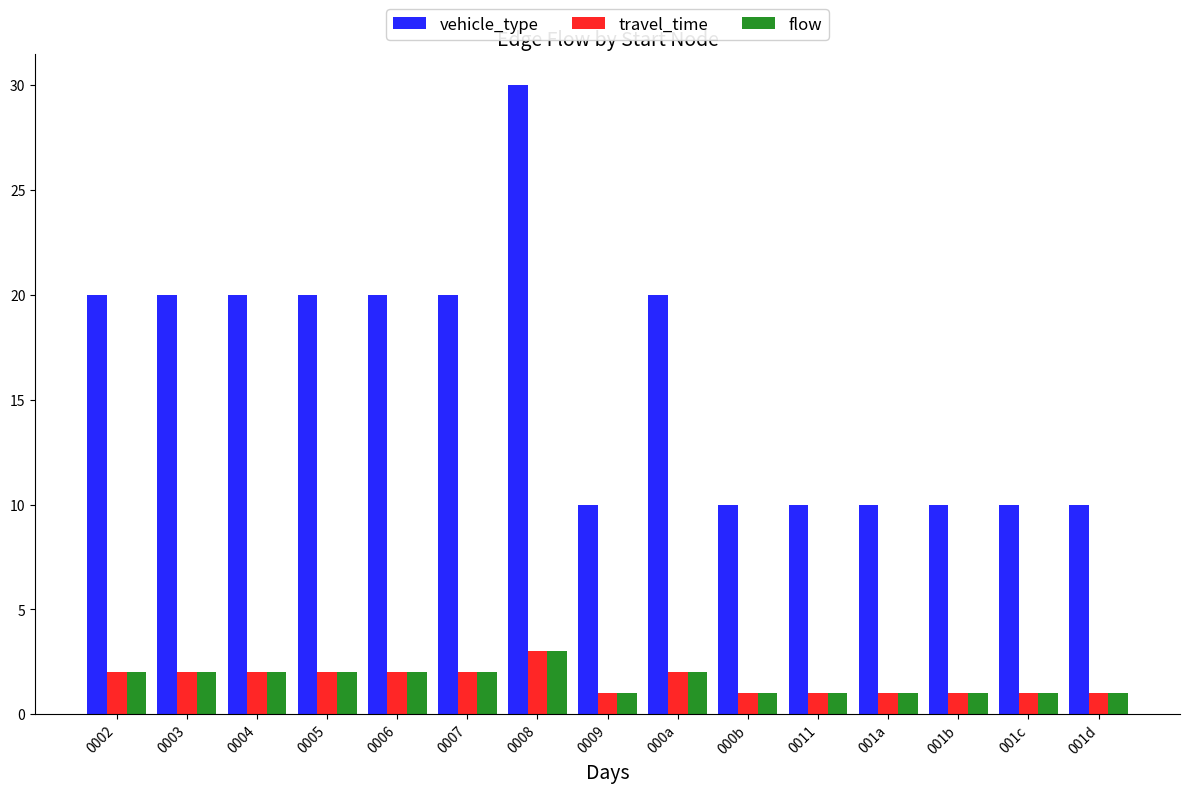

What is the highest value of the vehicle_type series?

30